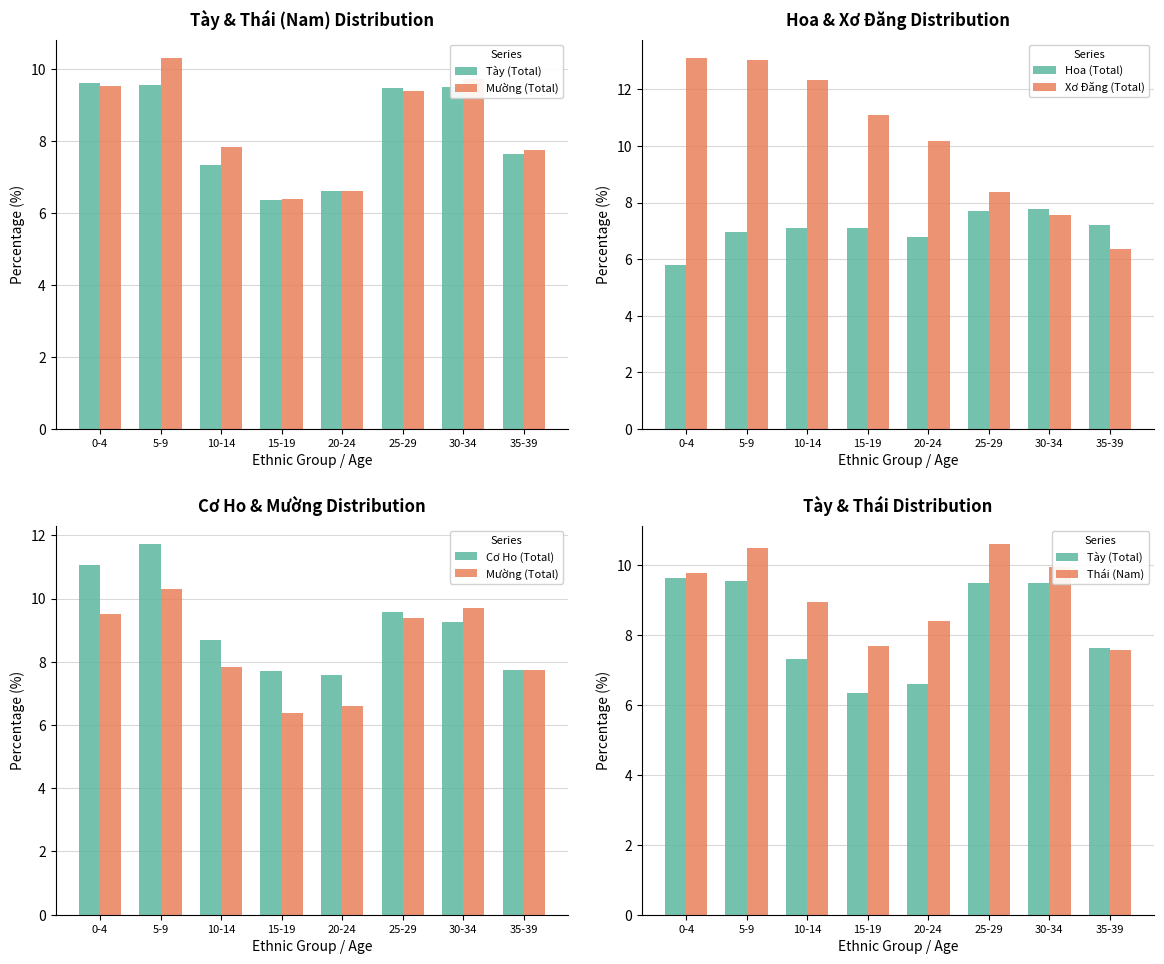

Rank the series at 30-34 from lowest to highest value.

Xơ Đăng (Total), Hoa (Total), Cơ Ho (Total), Tày (Total), Mường (Total), Thái (Nam)